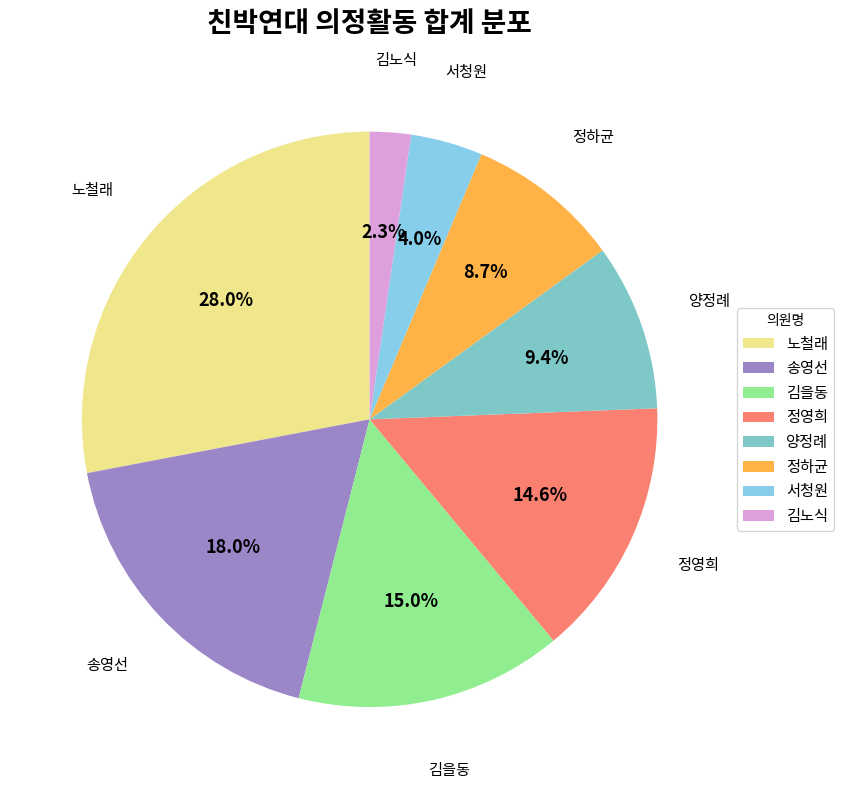

Which has a higher value, 송영선 or 서청원?

송영선